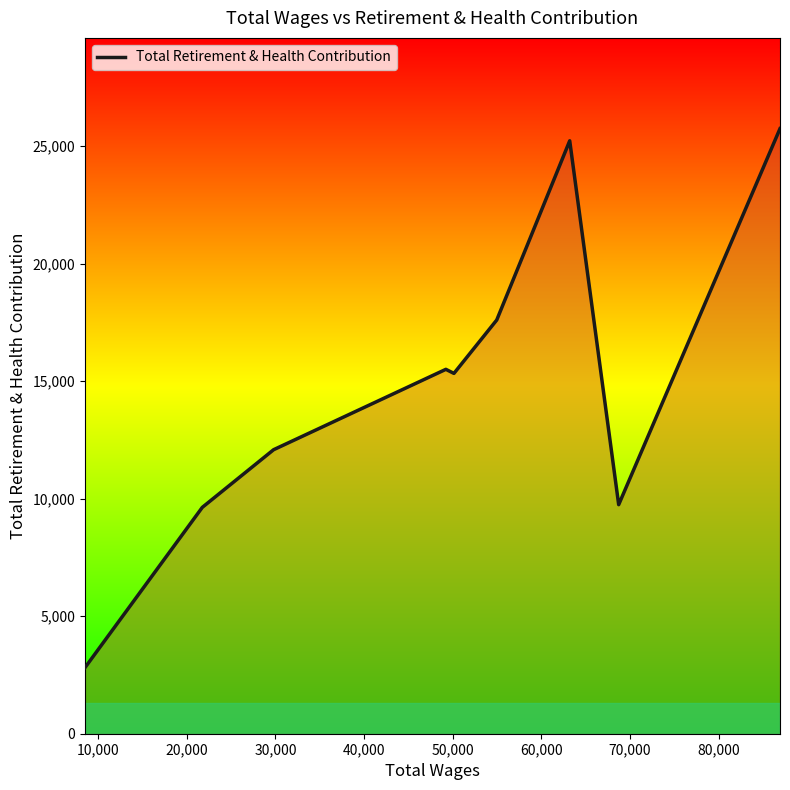

Does the chart have visible grid lines?

No